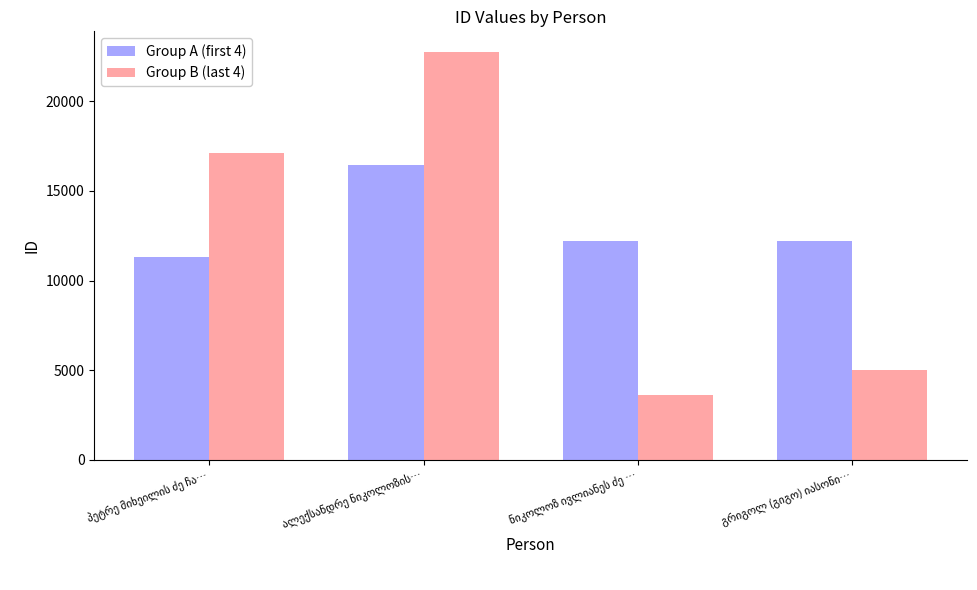

List the series in order of their peak value, highest first.

Group B (last 4), Group A (first 4)